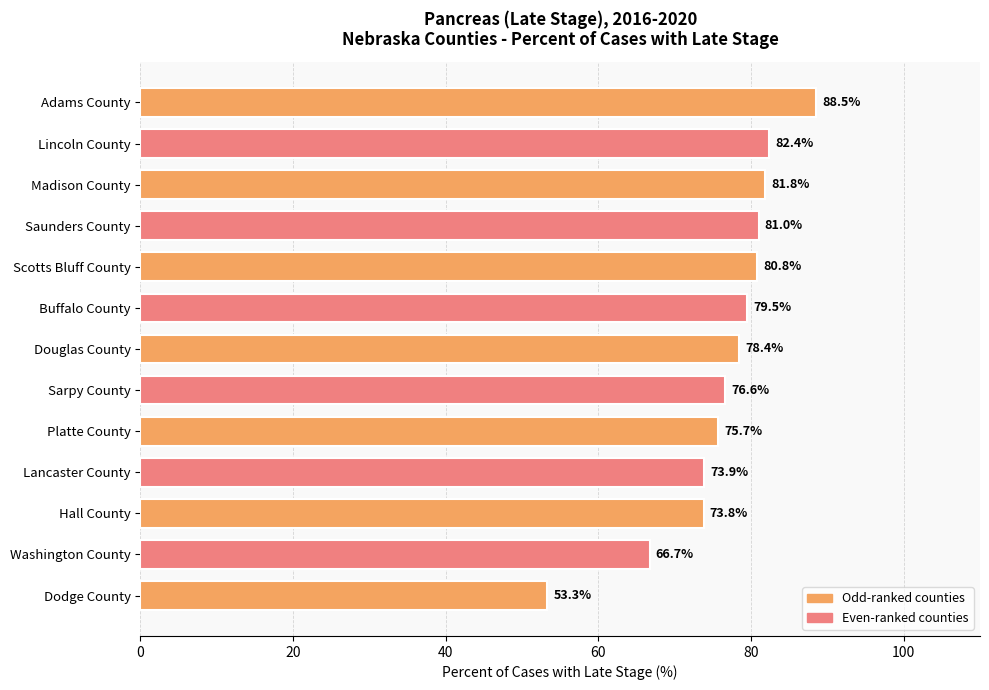

Reading top to bottom, list all the values displayed in this chart.

88.5	82.4	81.8	81.0	80.8	79.5	78.4	76.6	75.7	73.9	73.8	66.7	53.3